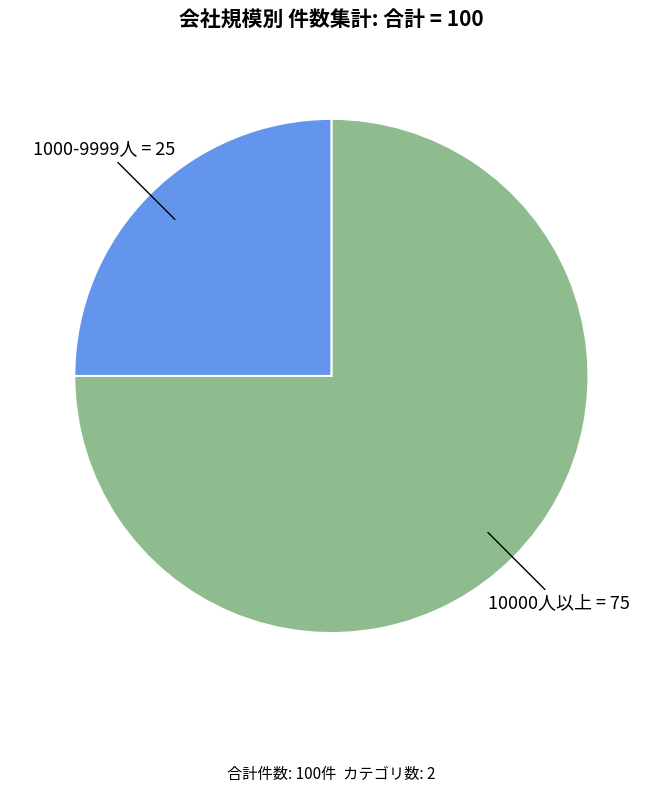

The 1000-9999人 slice represents 18% of the pie. True or false?

False